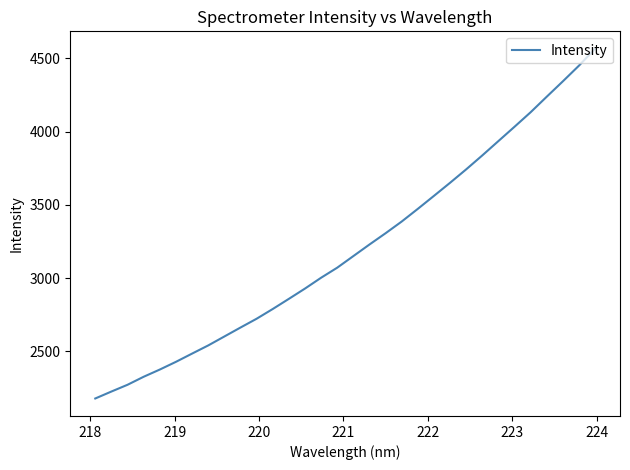

What is the average value?

3203.9